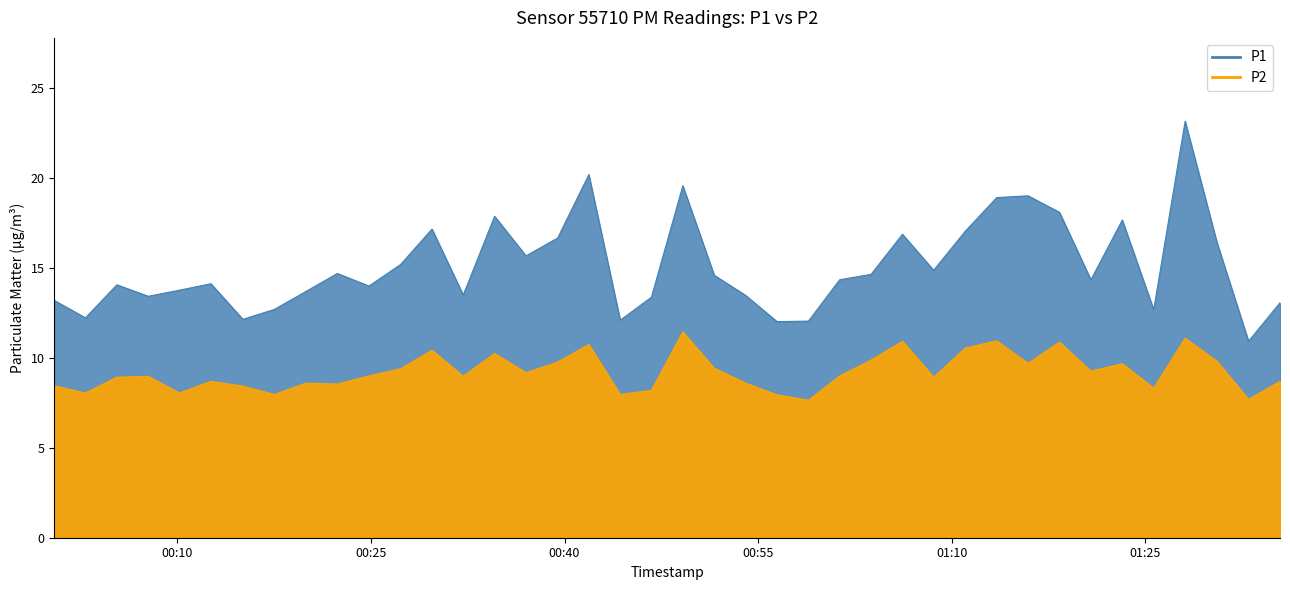

Which series has the widest spread of values?

P1